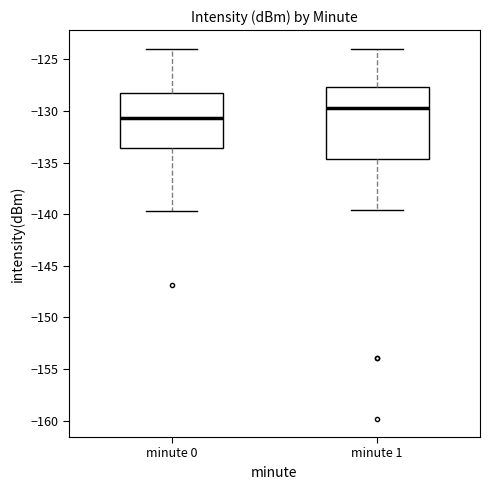

Which box has the lowest median line?

minute 0